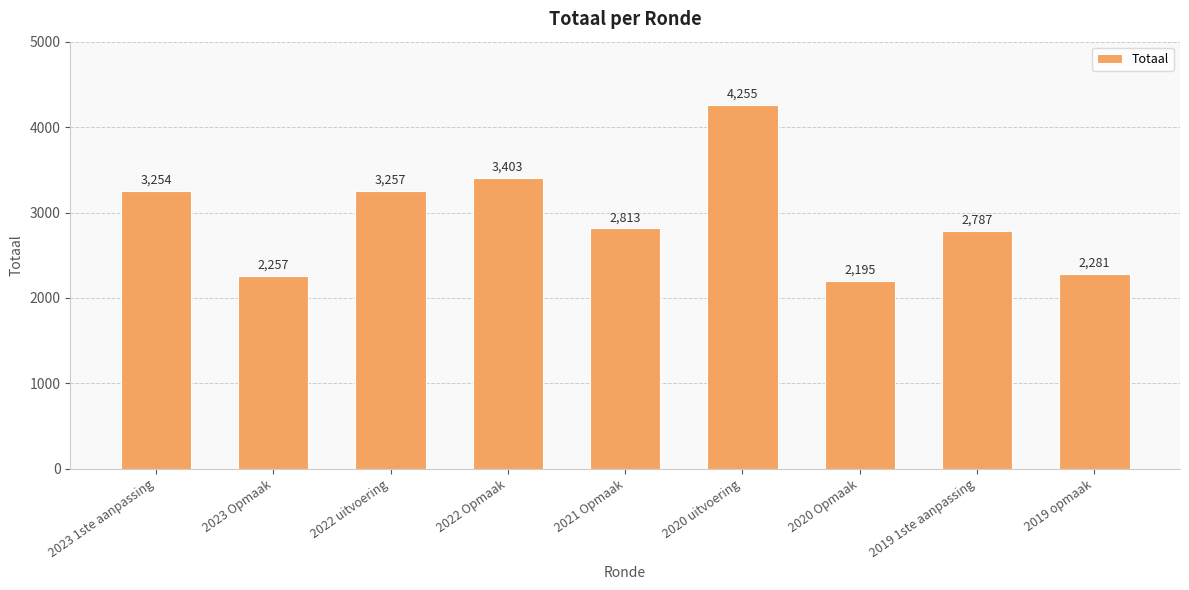

What is the maximum value shown in the chart?

4255